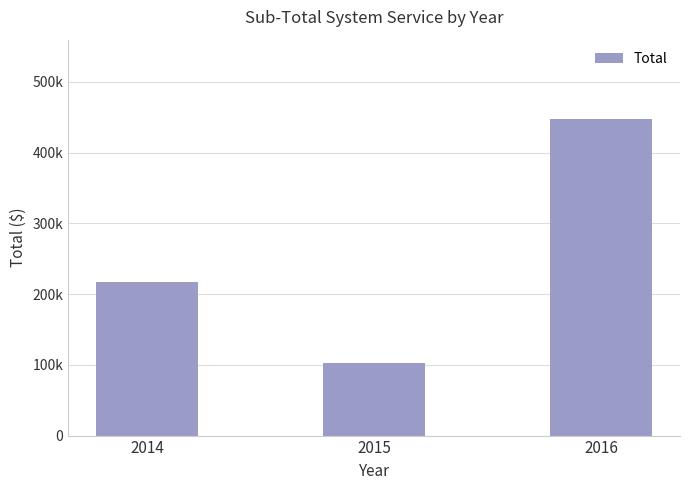

List the labels in order of value, smallest first.

2015, 2014, 2016